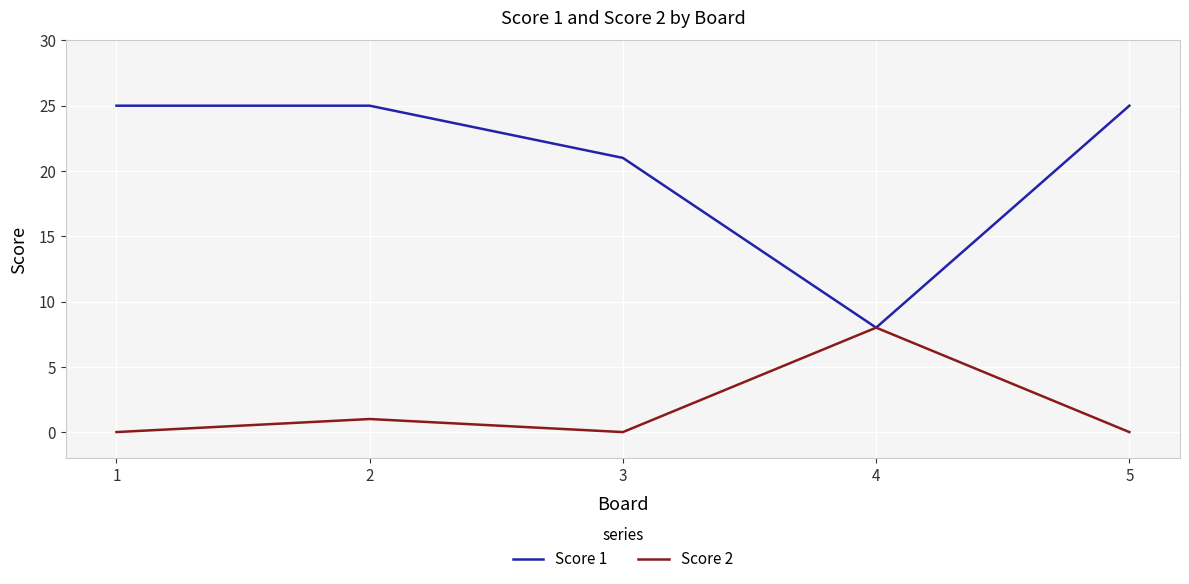

The Score 2 series shows -3 at 5. True or false?

False